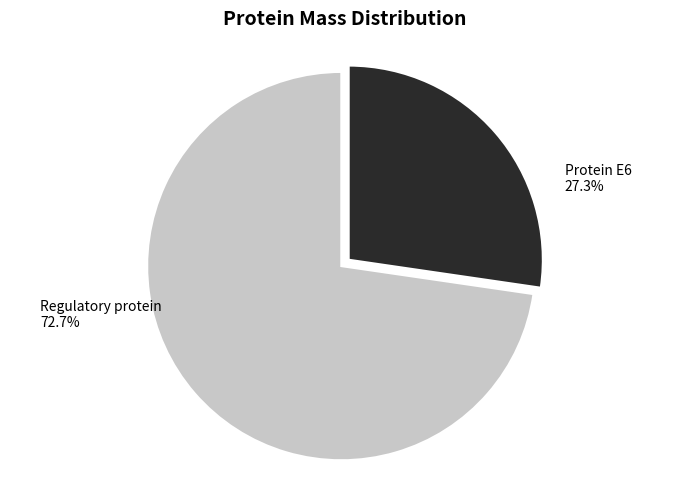

Is there any slice that represents more than half of the pie?

Yes